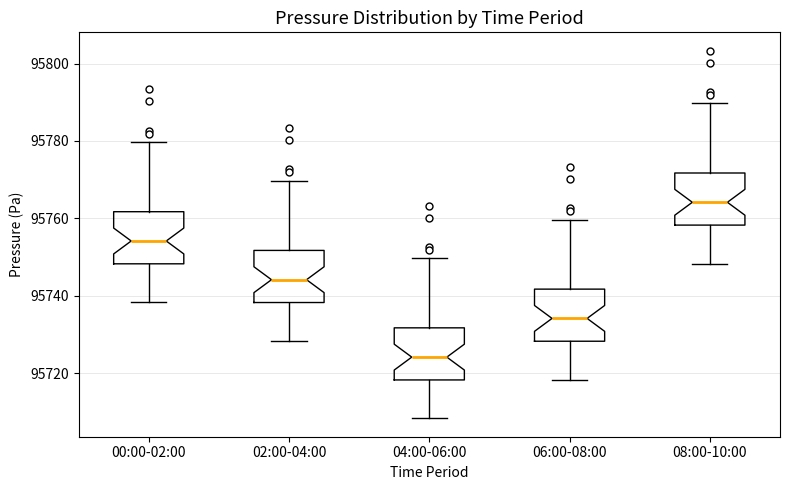

Reading left to right, read every box against the y-axis: the position of its median line, the range the box covers, and the ends of its whiskers. The values are not printed on the chart, so give them approximately, as read against the axis.

00:00-02:00: median 95754, box 95748 to 95762, whiskers 95738 to 95780
02:00-04:00: median 95744, box 95738 to 95752, whiskers 95728 to 95770
04:00-06:00: median 95724, box 95718 to 95732, whiskers 95708 to 95750
06:00-08:00: median 95734, box 95728 to 95742, whiskers 95718 to 95760
08:00-10:00: median 95764, box 95758 to 95772, whiskers 95748 to 95790